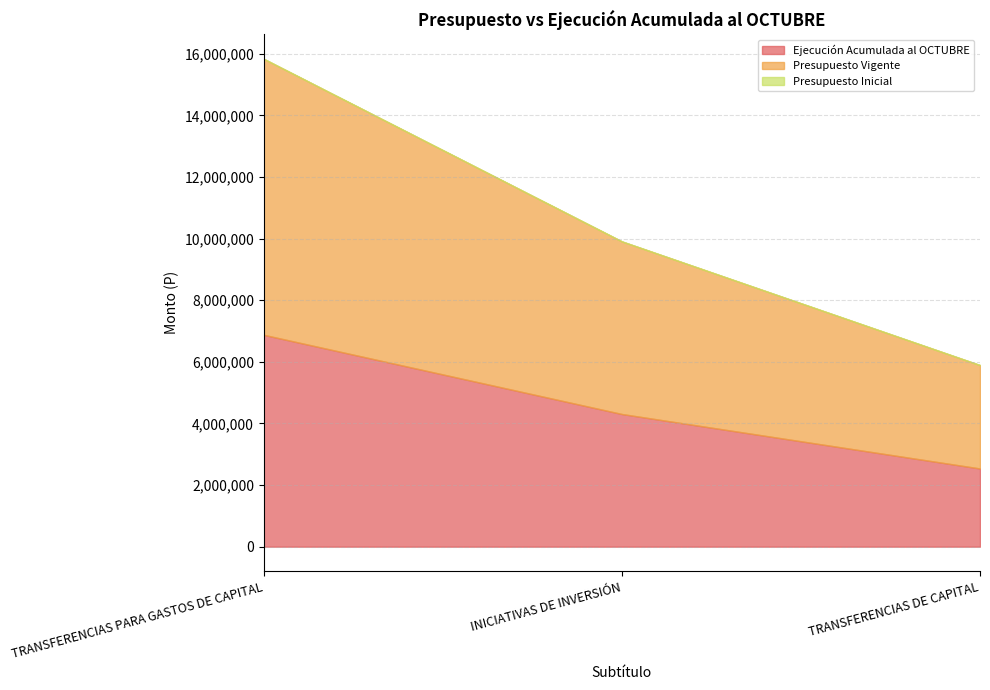

Which series has the largest total across all categories?

Presupuesto Vigente